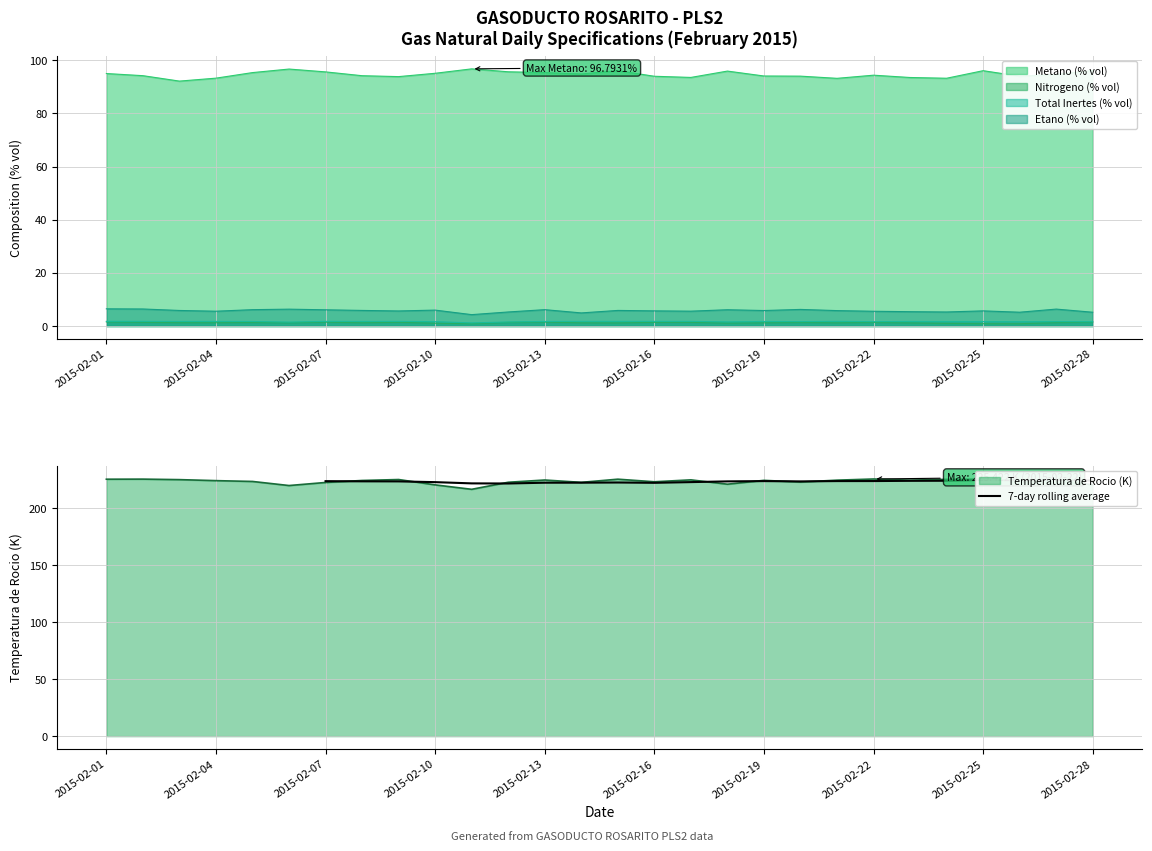

True or false: Temperatura de Rocio (K) has a value of 342.1 at 2015-02-07.

False